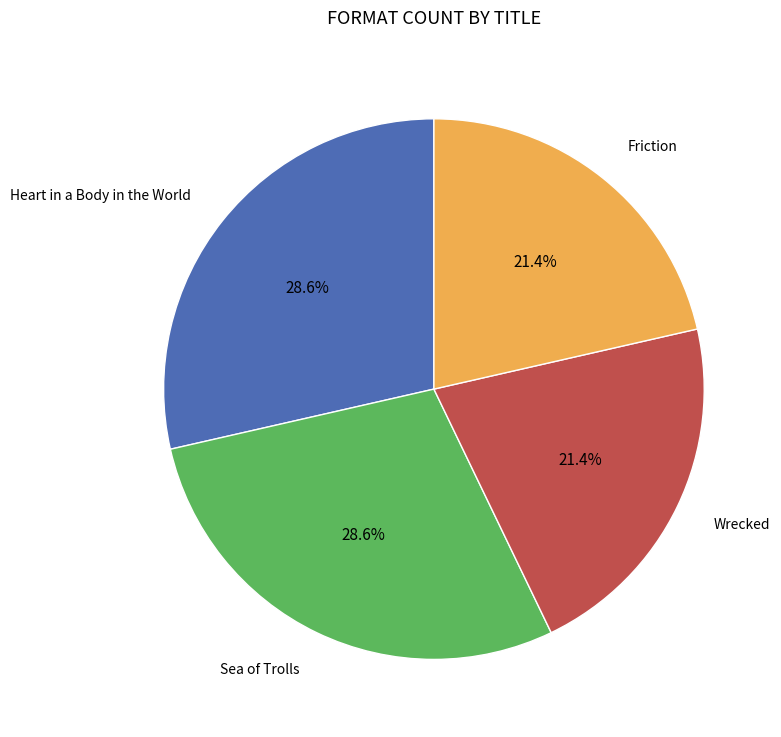

Is there any slice that represents more than half of the pie?

No